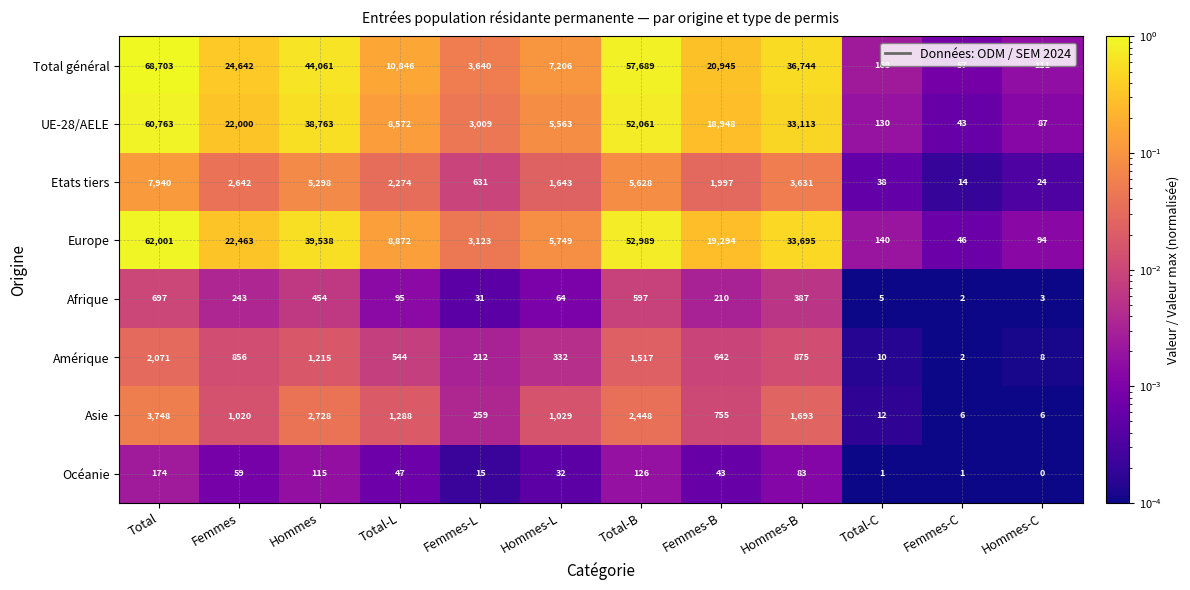

How many data points does each series have?

12